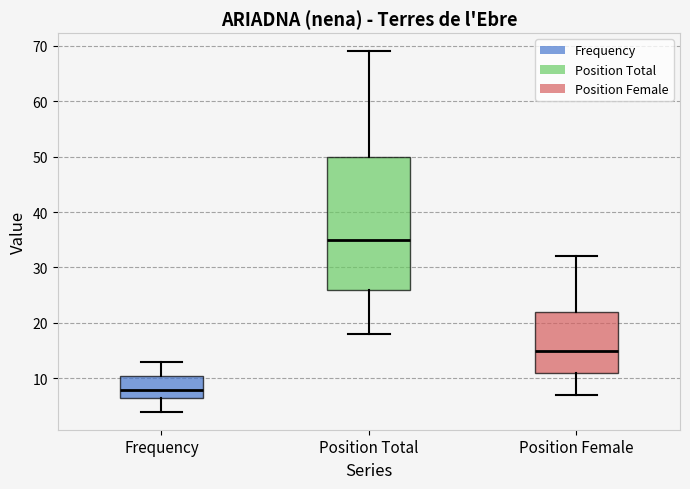

Which box is the tallest, from its lower edge to its upper edge?

Position Total